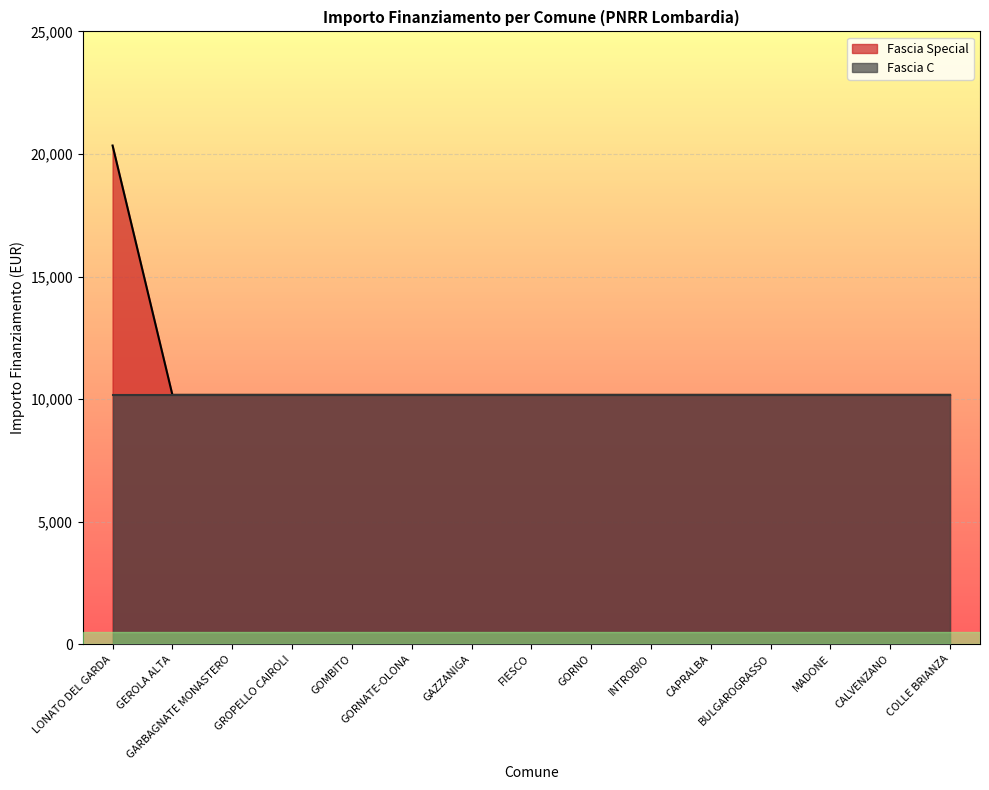

Rank the categories by value from highest to lowest.

LONATO DEL GARDA, GEROLA ALTA, GARBAGNATE MONASTERO, GROPELLO CAIROLI, GOMBITO, GORNATE-OLONA, GAZZANIGA, FIESCO, GORNO, INTROBIO, CAPRALBA, BULGAROGRASSO, MADONE, CALVENZANO, COLLE BRIANZA